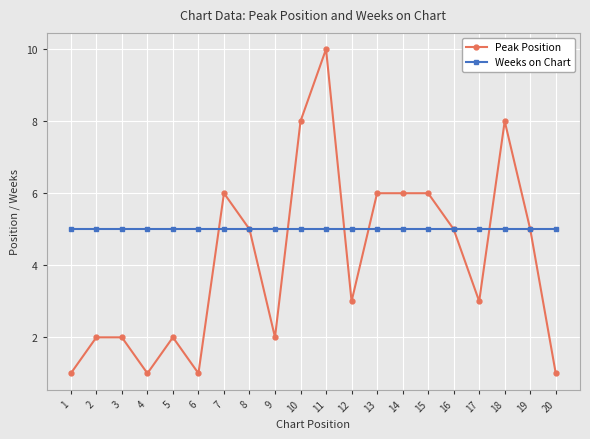

Is it true that Weeks on Chart equals 5 at 15?

True